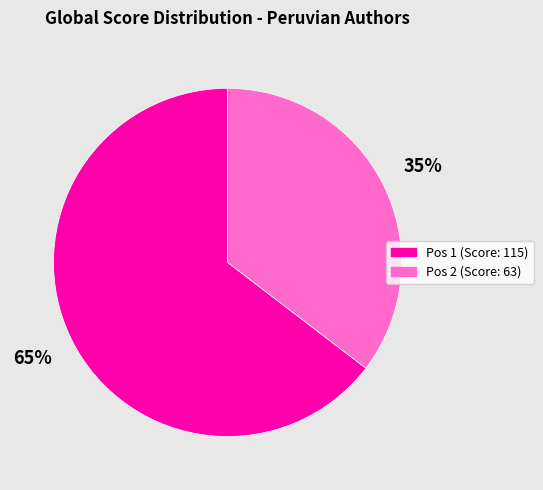

To the nearest percent, what is the average slice percentage?

50%